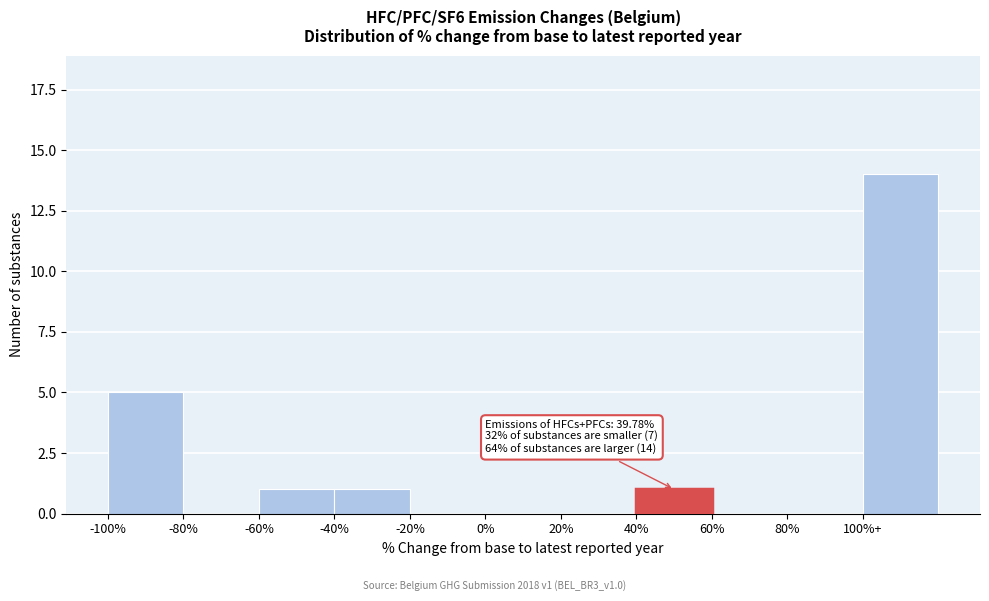

Reading right to left, what are all the values shown in this chart?

100%+=14	80%=0	60%=0	40%=1	20%=0	0%=0	-20%=0	-40%=1	-60%=1	-80%=0	-100%=5